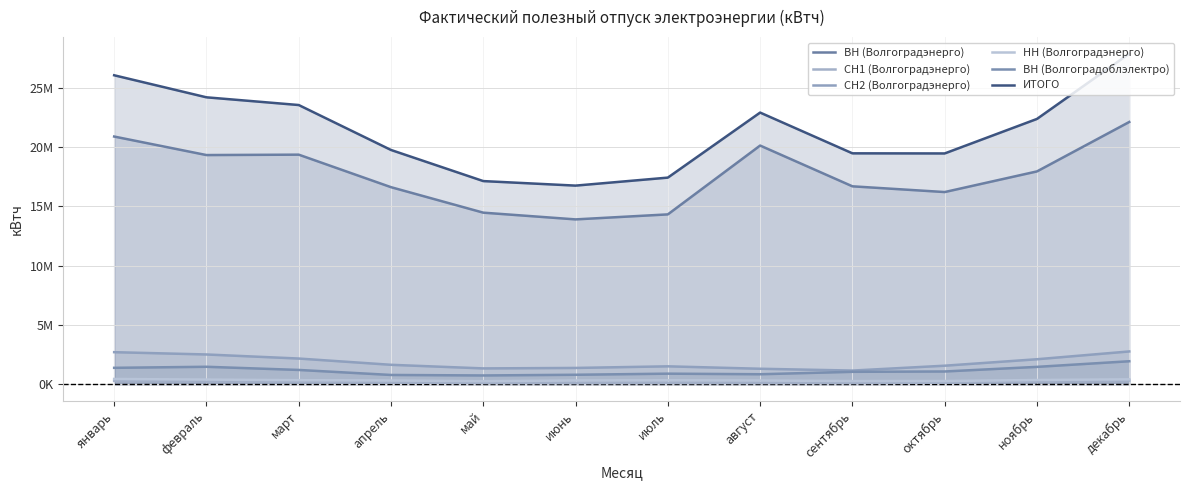

How many data points in ВН (Волгоградоблэлектро) are less than 1067451?

6